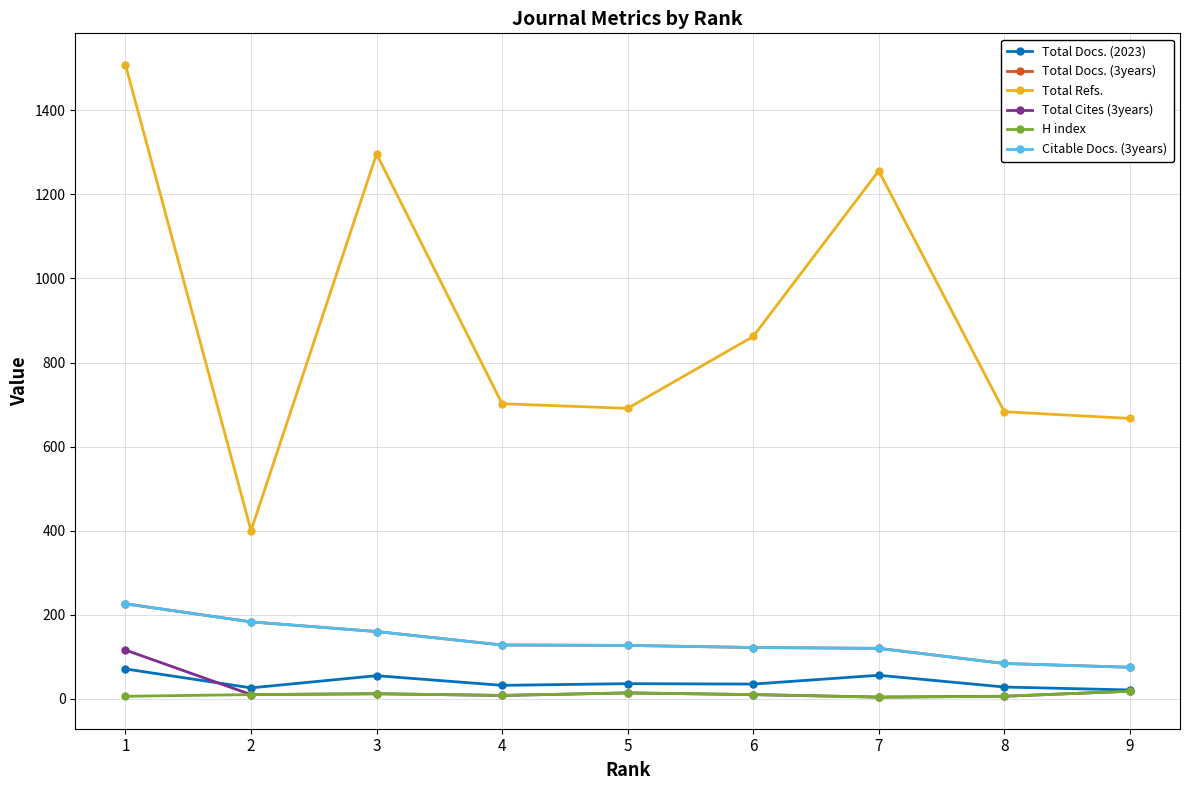

What is the difference between the Citable Docs. (3years) values at 1 and 9?

151